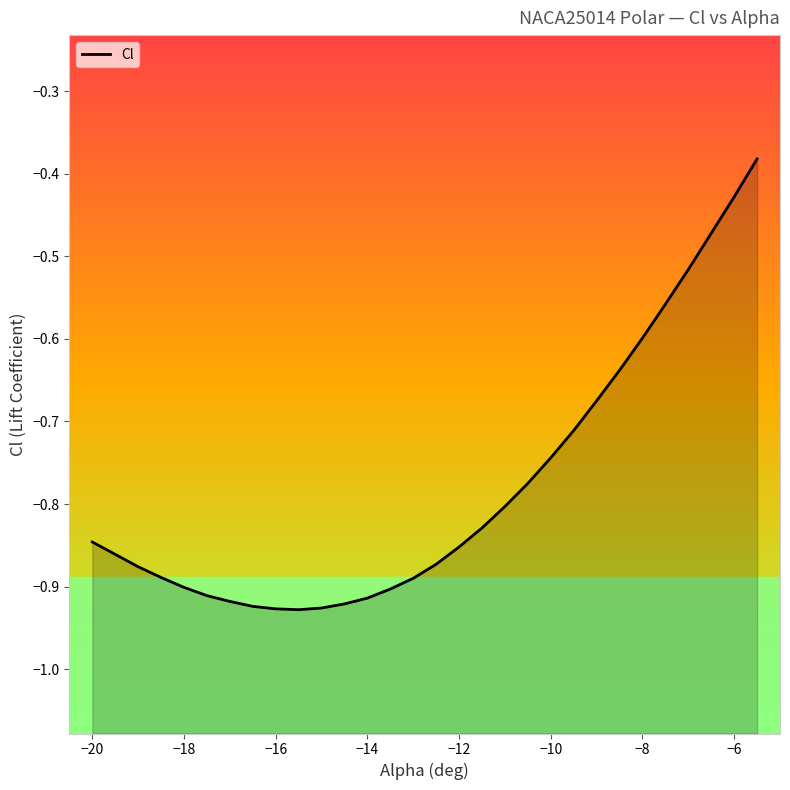

What is the sum of all values?

-23.4